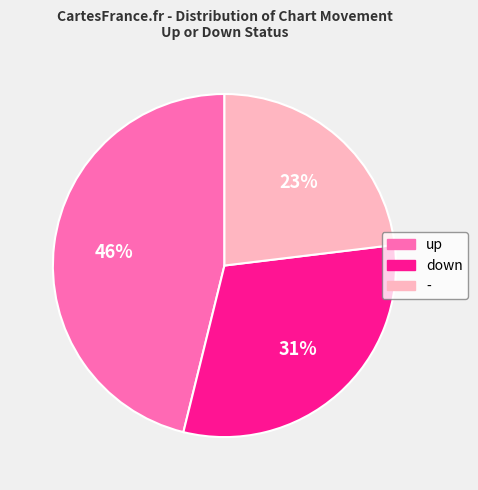

Count the number of slices in the pie.

3